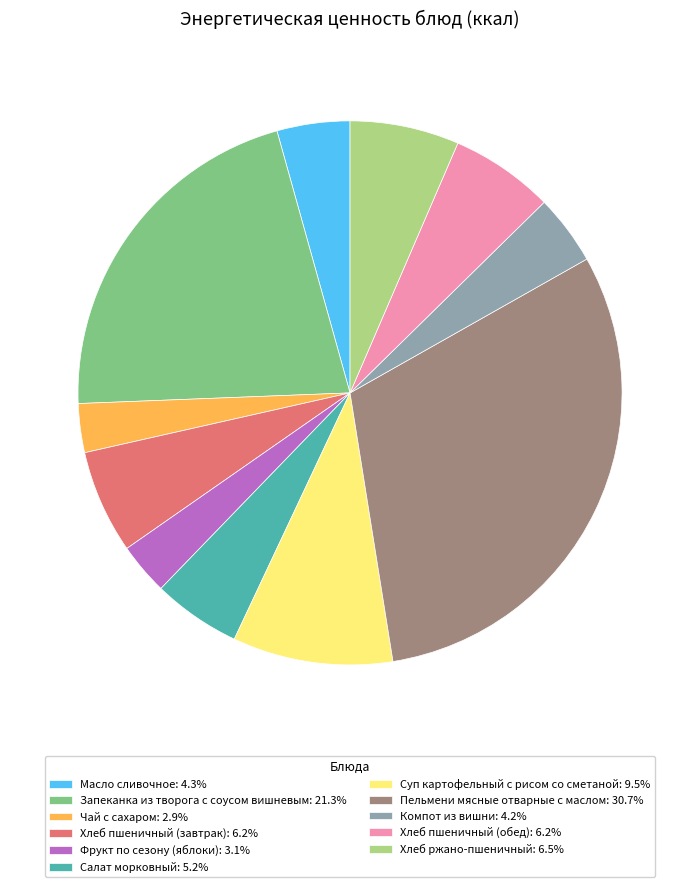

Is it true that Масло сливочное is 4% of the pie?

True